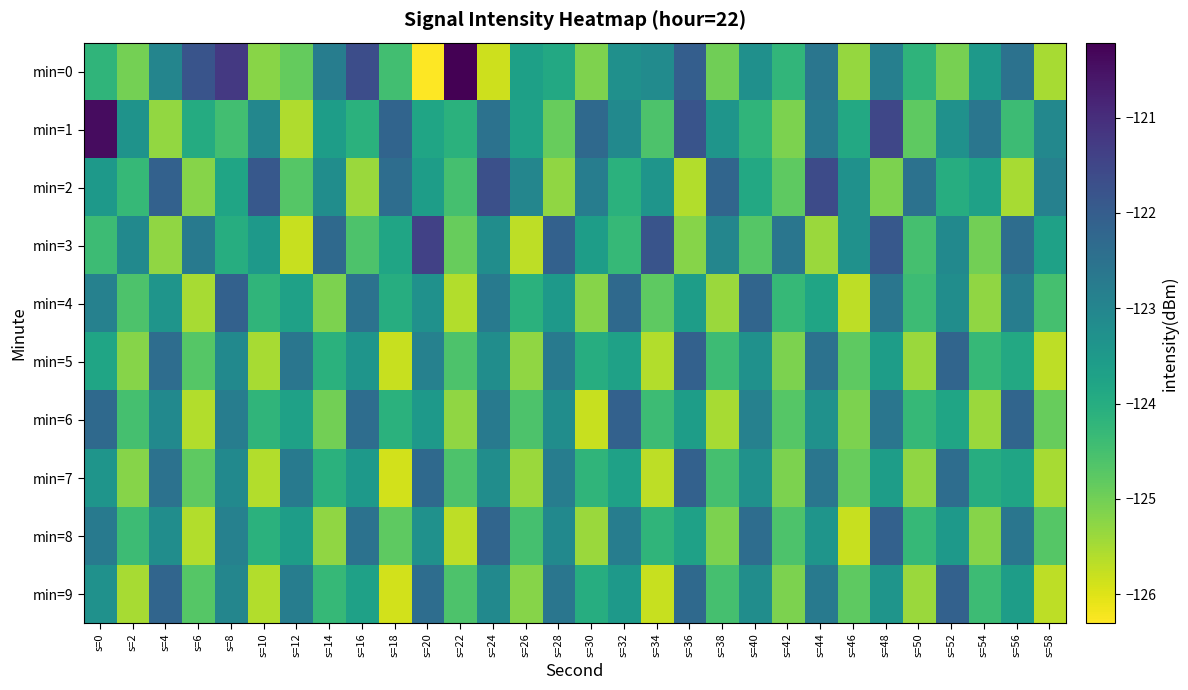

Which has a higher value, s=44 or s=34?

s=44